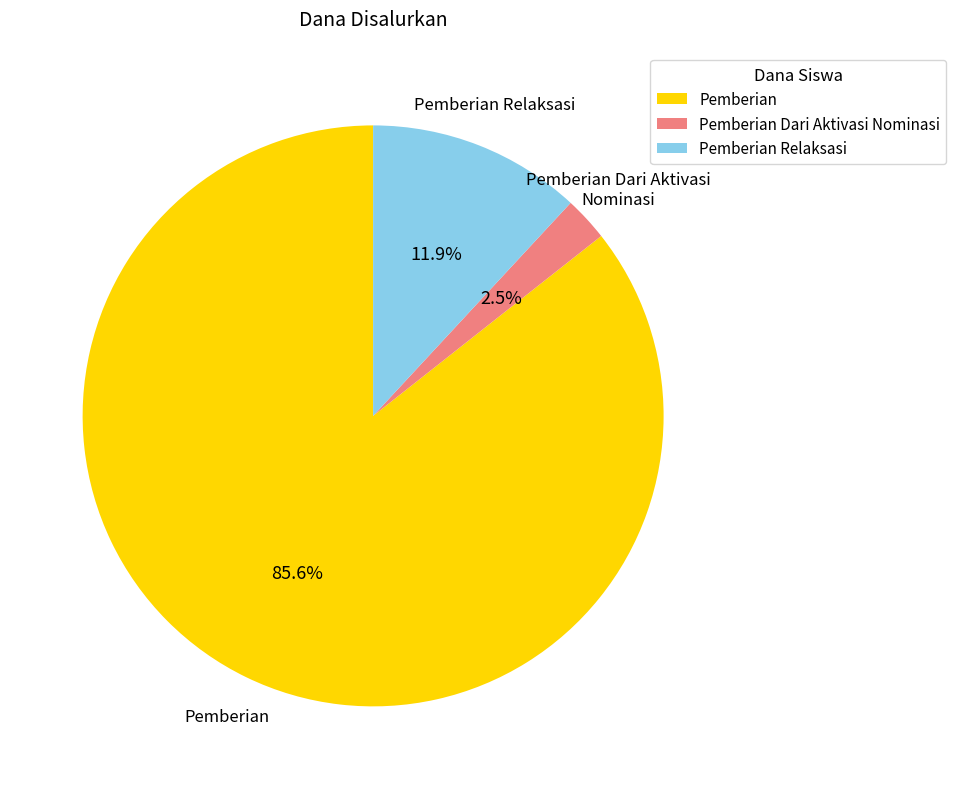

Which category has the smallest portion of the pie?

Pemberian Dari Aktivasi Nominasi